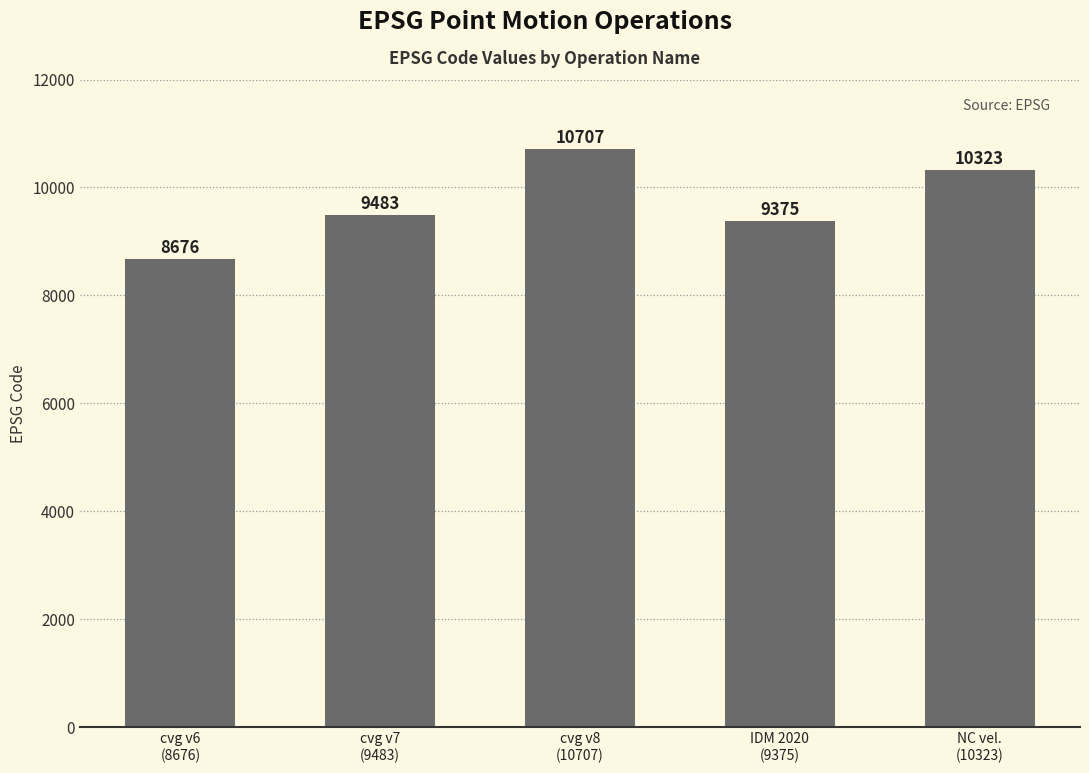

At which label is the value closest to 9691?

cvg v7
(9483)